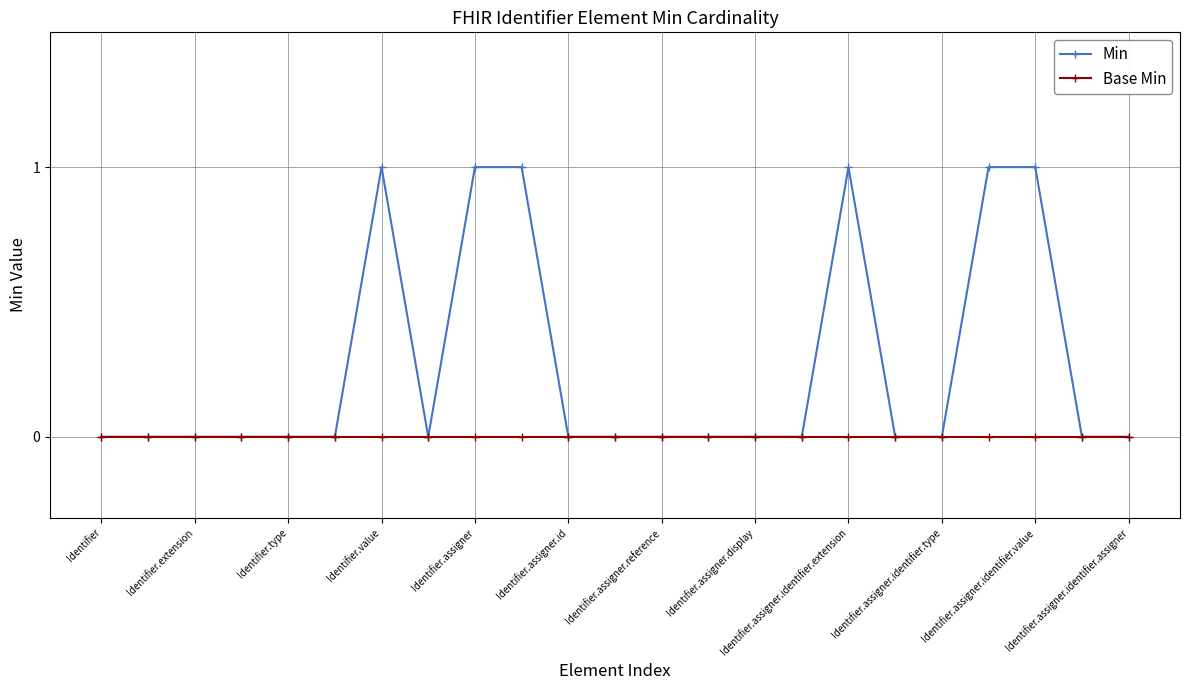

Count the number of data series in this chart.

2